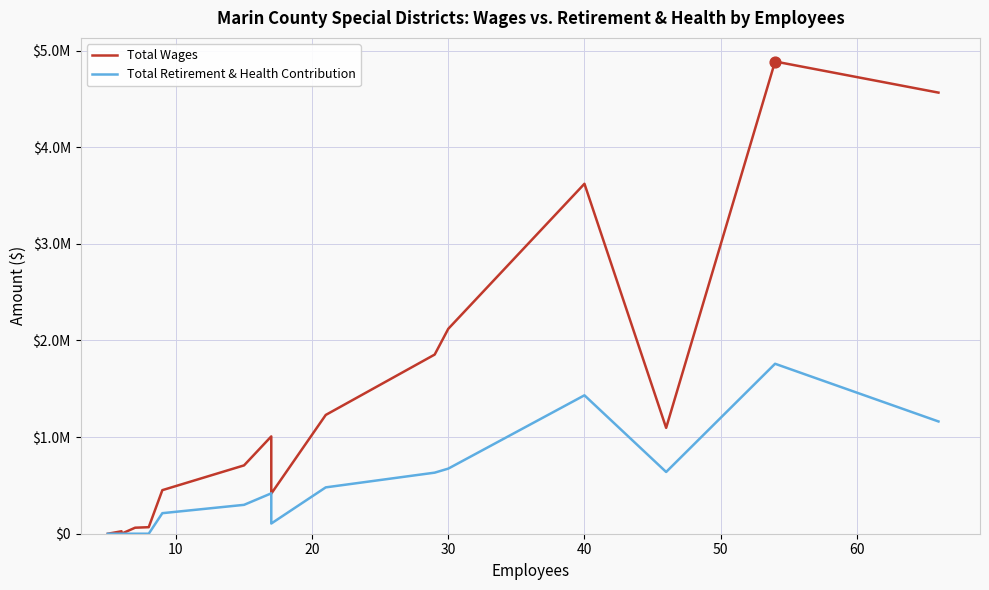

Which series has the largest total across all categories?

Total Wages